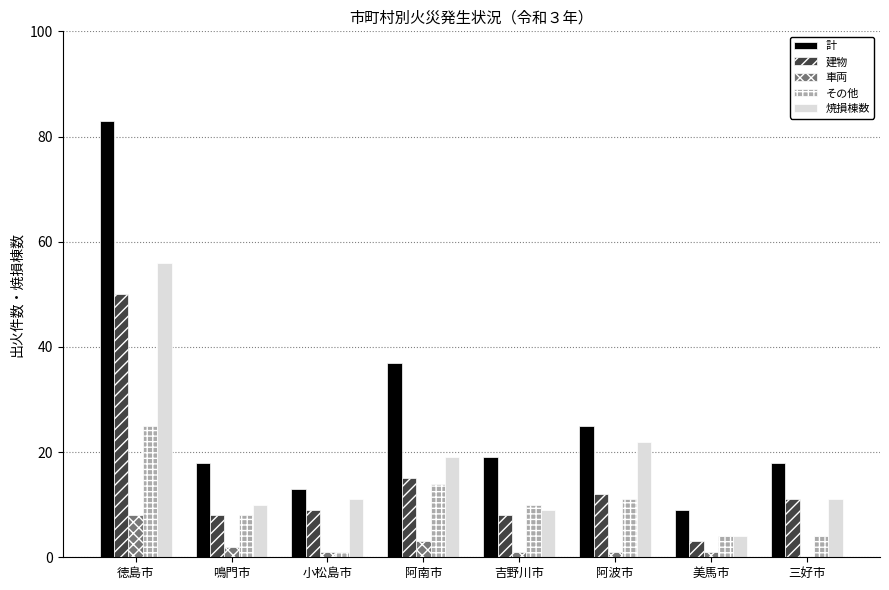

Between 美馬市 and 三好市, which series saw the biggest shift?

計